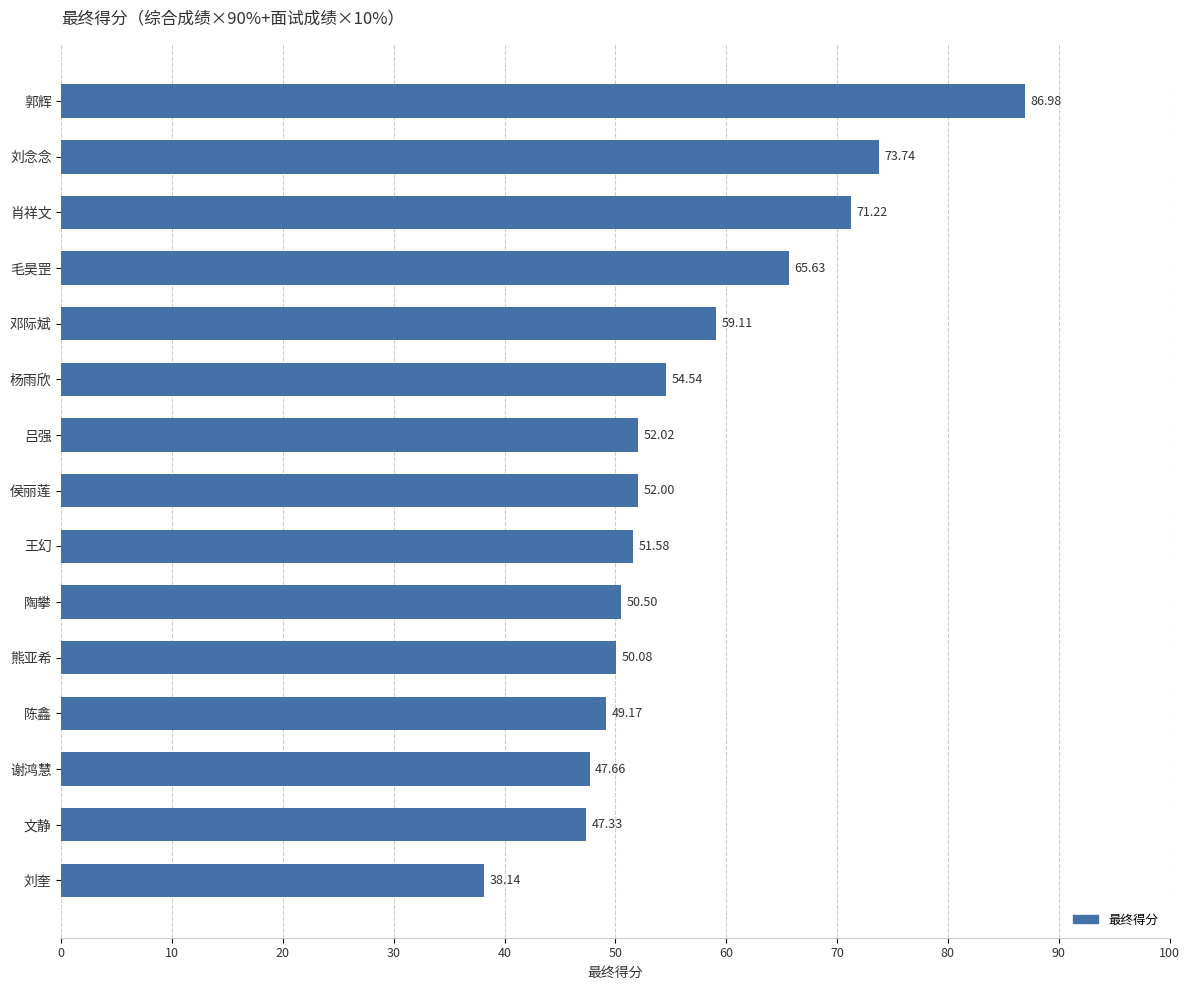

What is the label of the 8th bar from the top?

侯丽莲